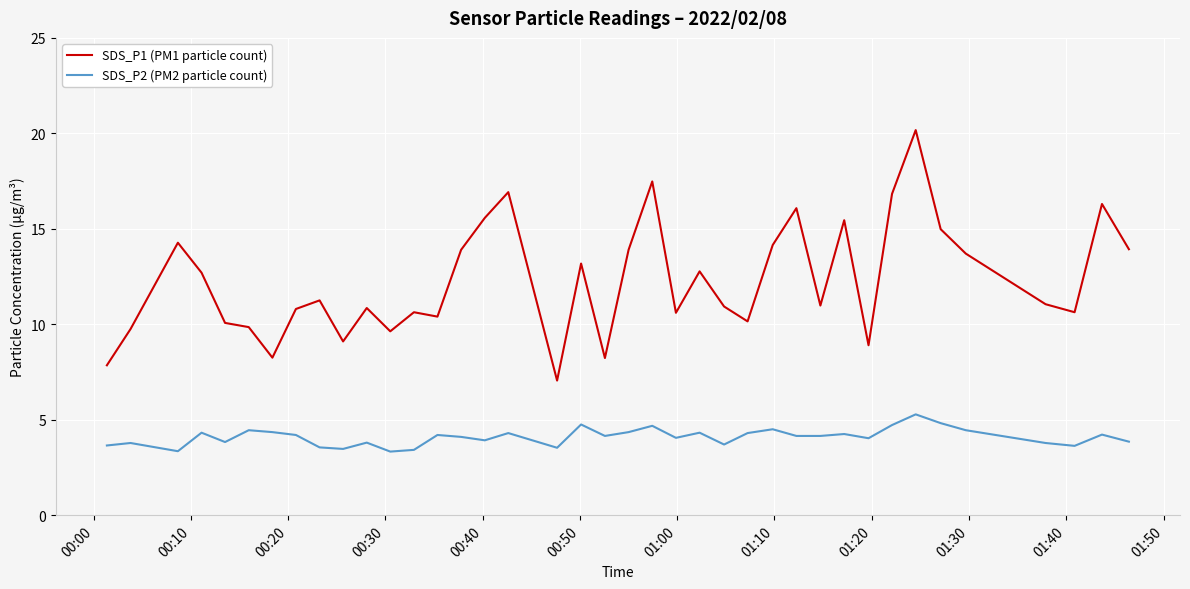

How many lines are shown in the chart?

2